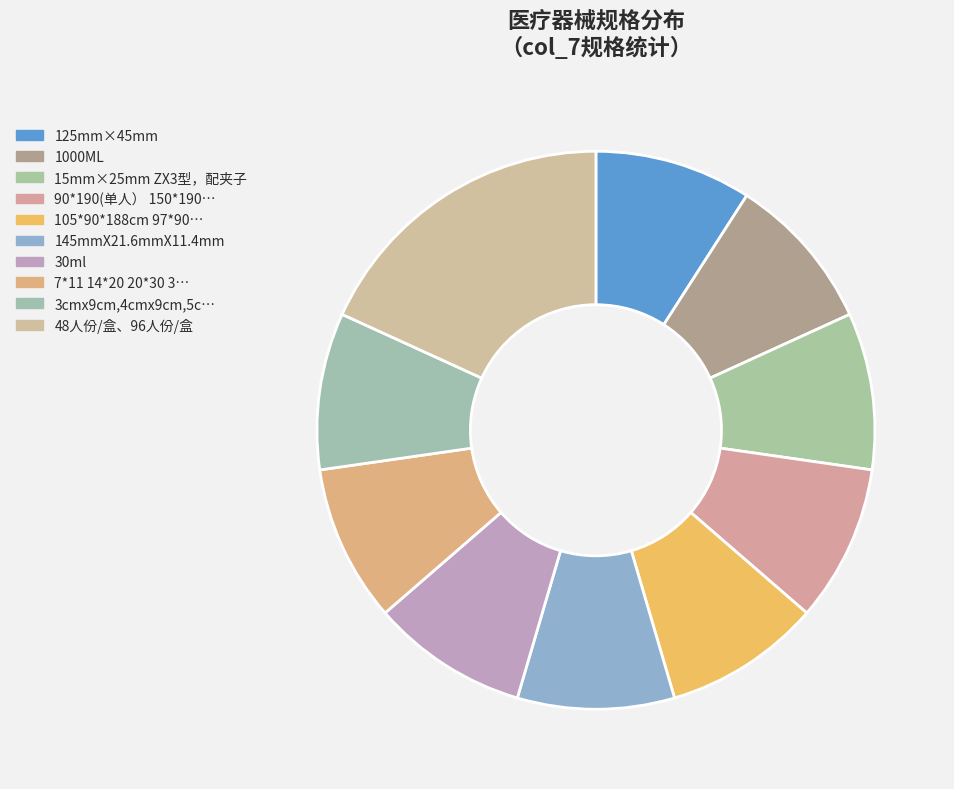

How much of the chart is everything except 30ml?

90.9%